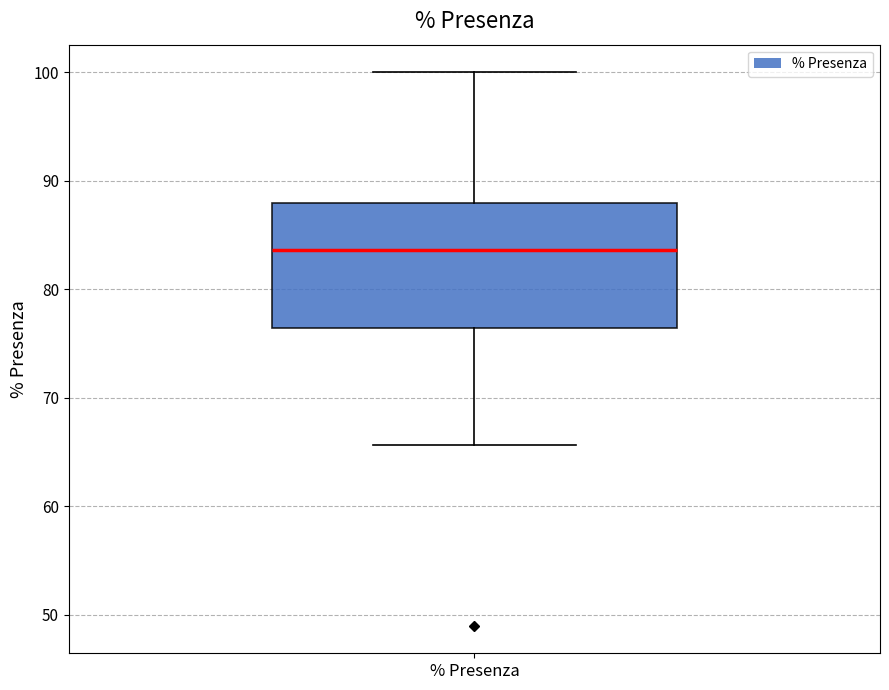

Where is the lower edge of the box for % Presenza on the y-axis? The values are not printed on the chart, so give them approximately, as read against the axis.

76